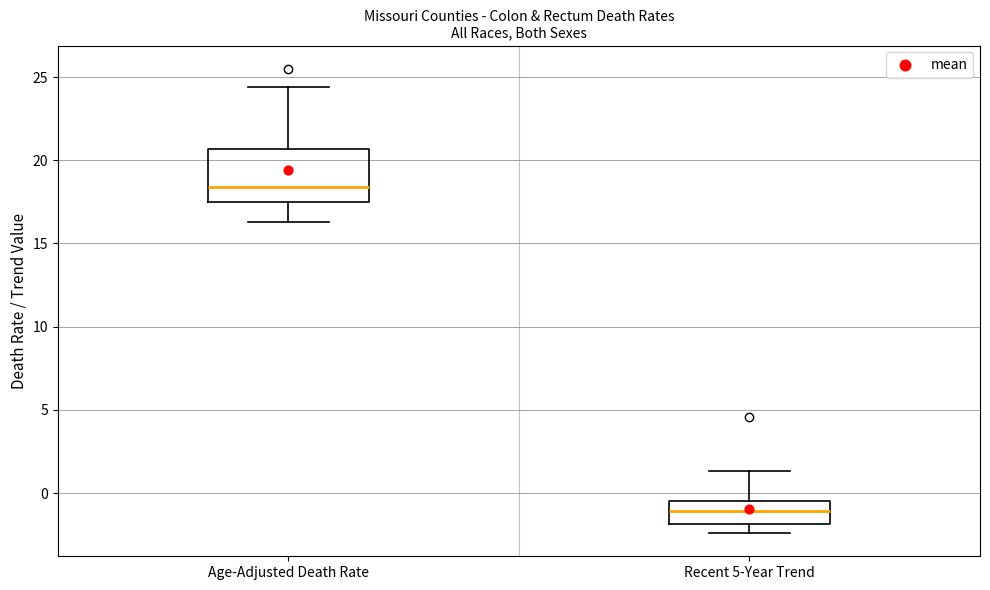

Where is the lower edge of the box for Age-Adjusted Death Rate on the y-axis? The values are not printed on the chart, so give them approximately, as read against the axis.

17.5